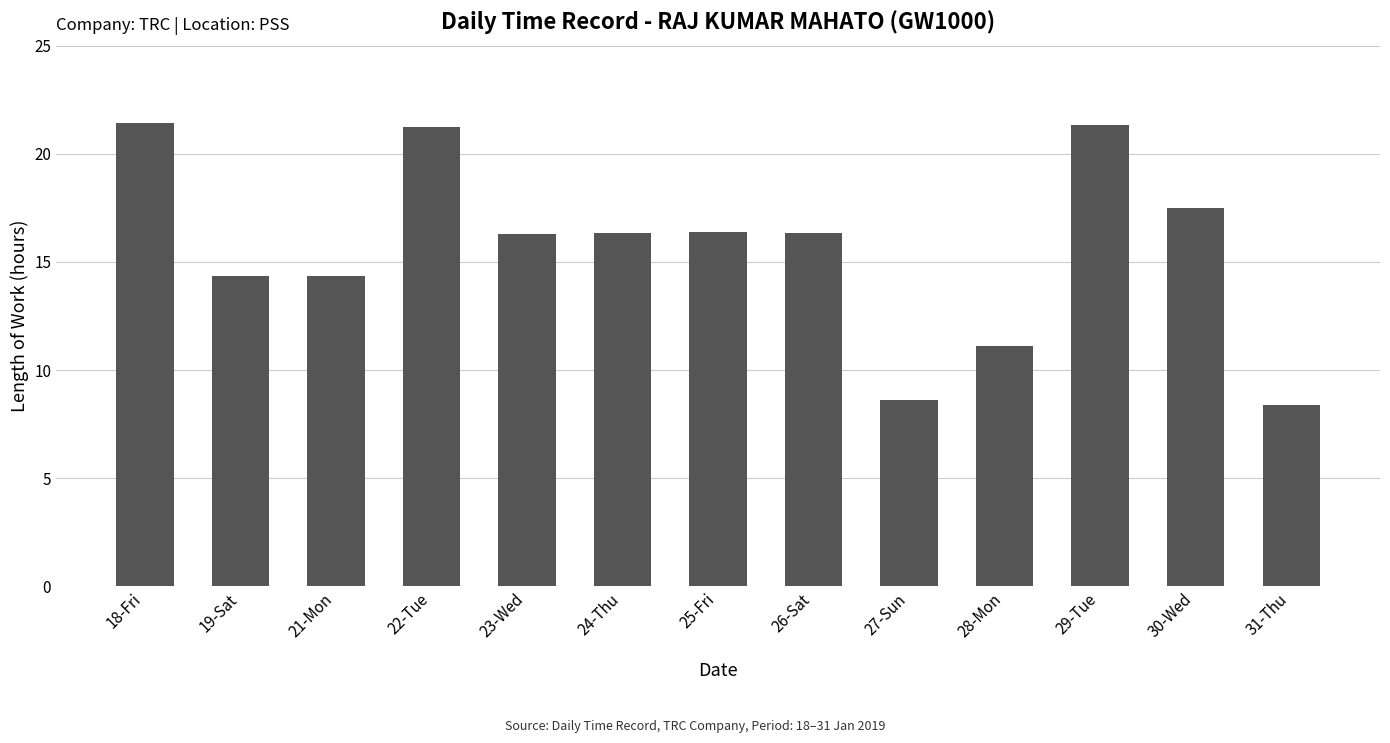

What is the sum of the values at 19-Sat and 26-Sat?

30.7